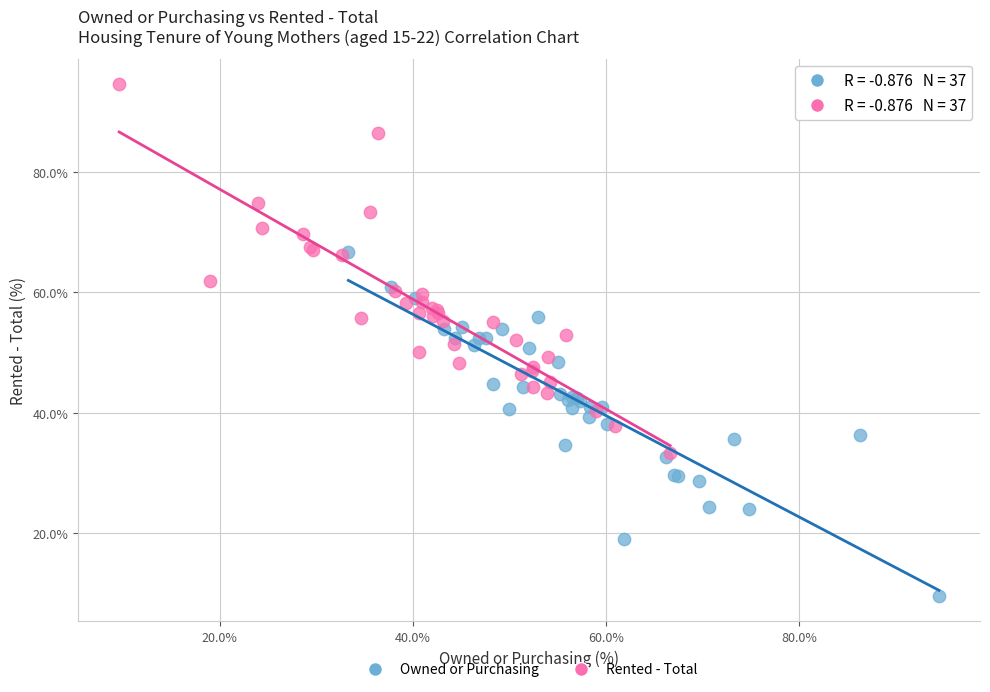

Which series contains the lowest Y value?

Owned or Purchasing